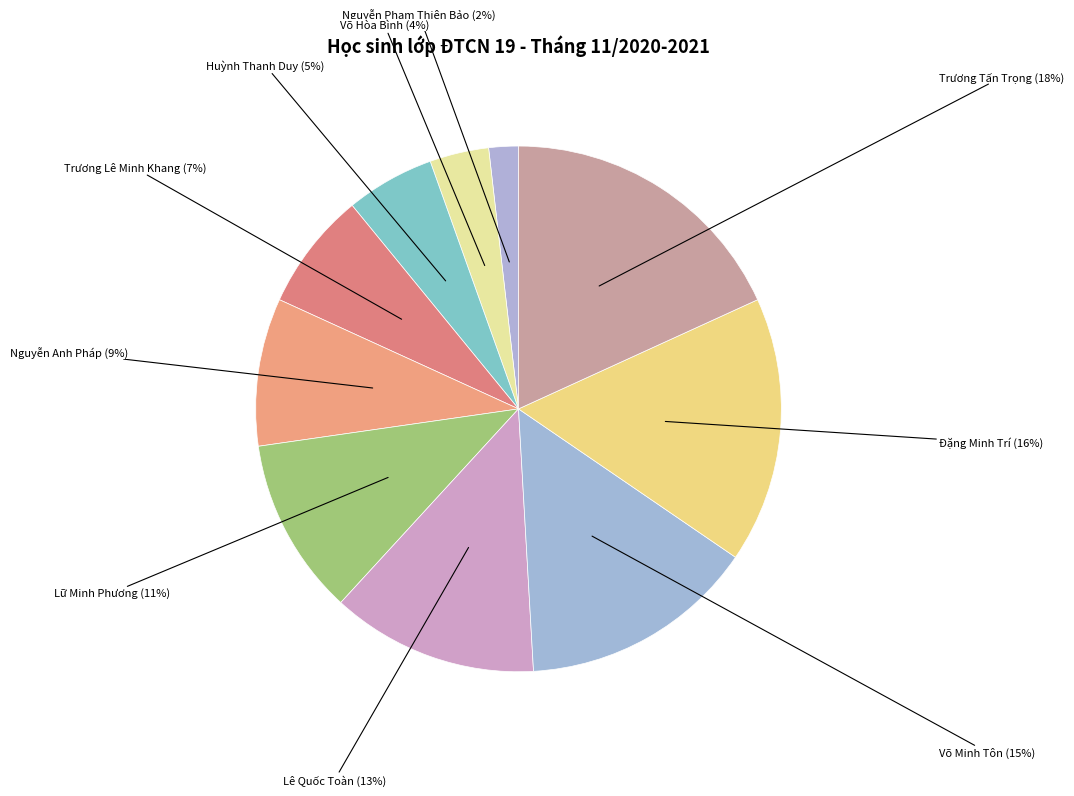

Is there a majority slice in this chart?

No